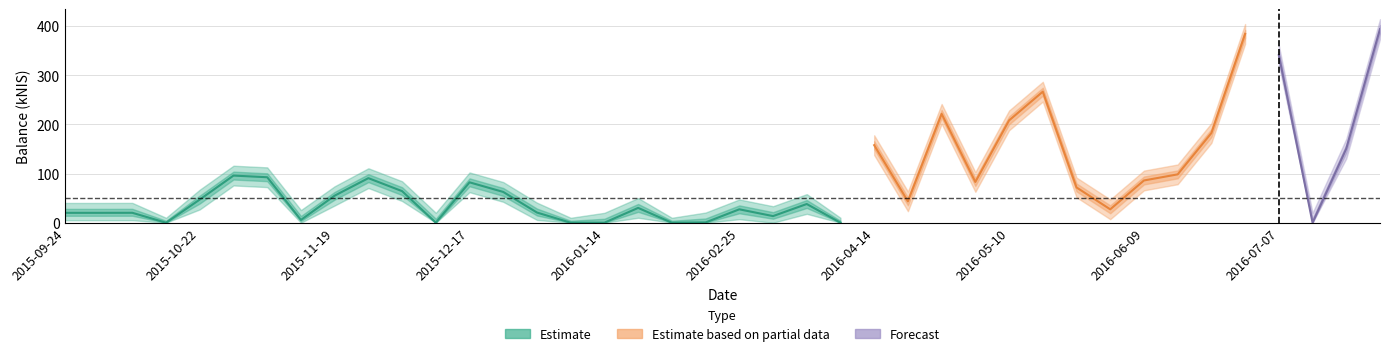

At which label is balance_center closest to 196?

2016-05-10